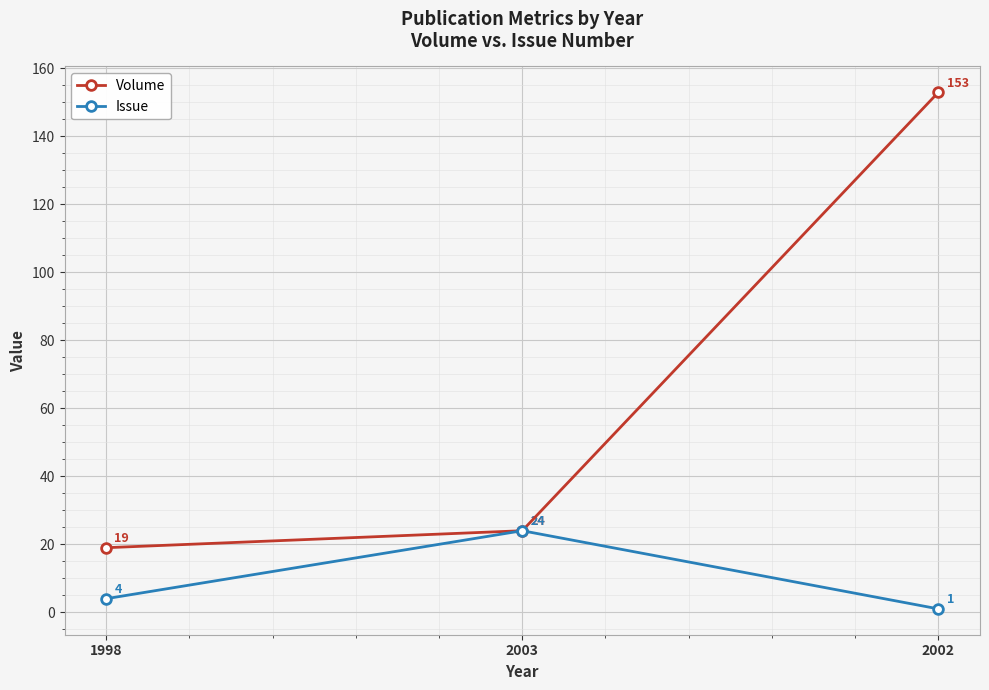

How many distinct data groups are displayed?

2